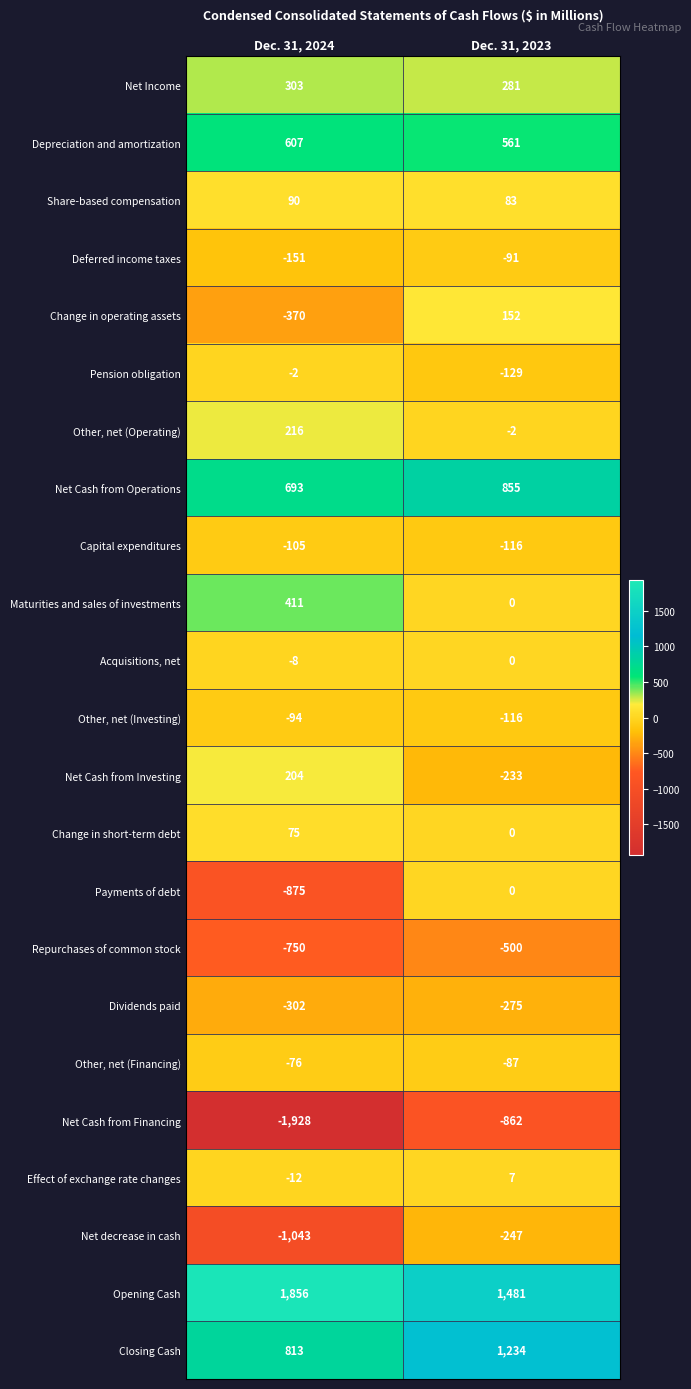

The value of Acquisitions, net at Dec. 31, 2024 is -2. True or false?

False